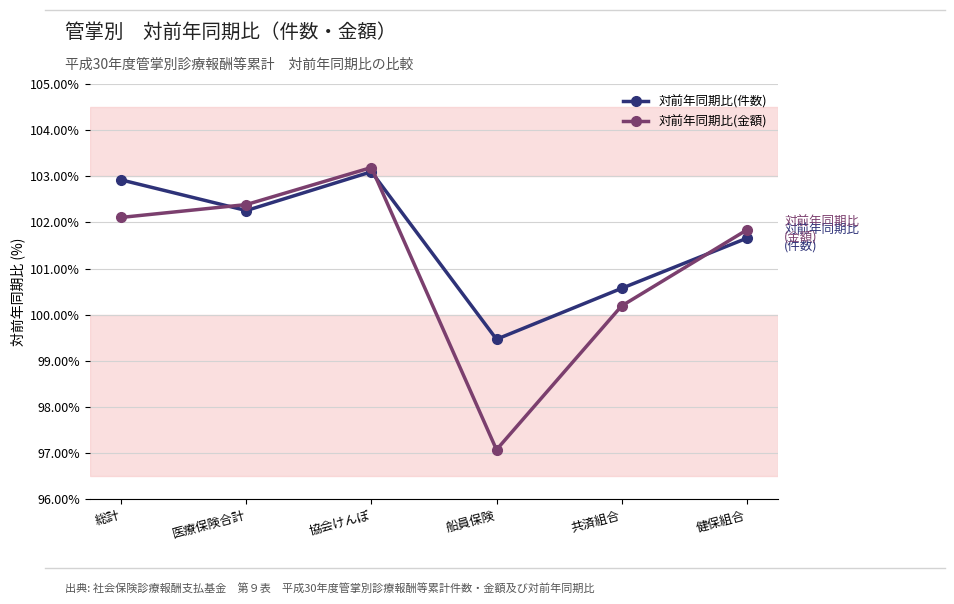

Which series changed the most between 医療保険合計 and 共済組合?

対前年同期比(金額)